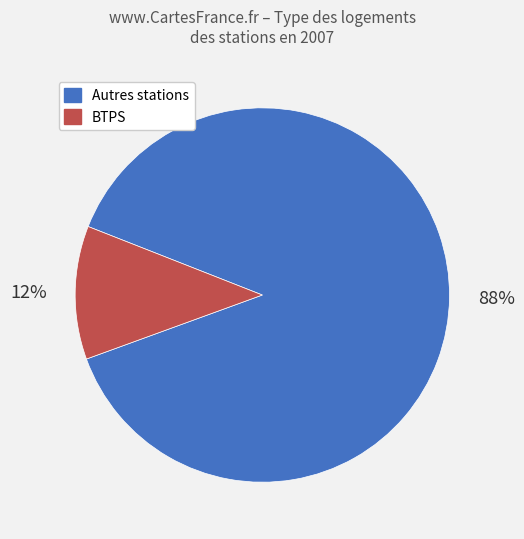

Does any single category account for the majority?

Yes